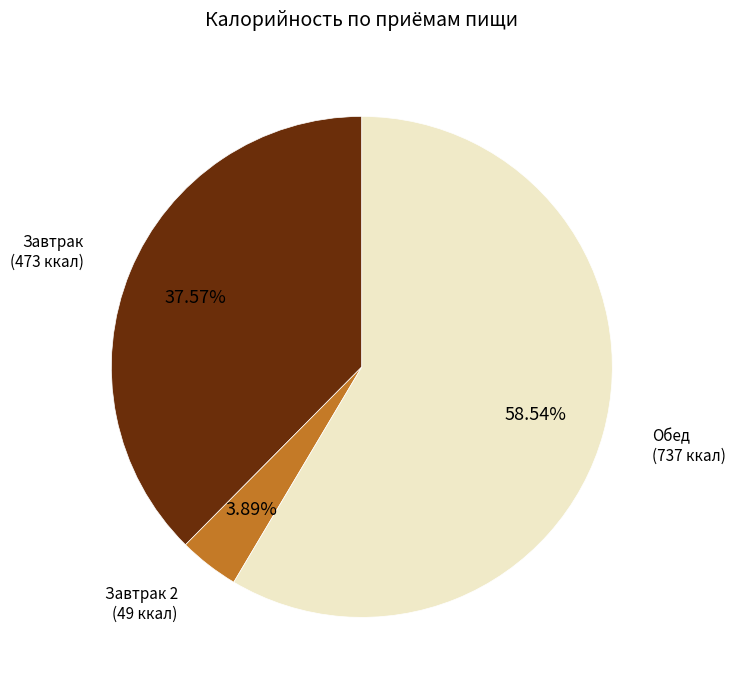

Which slice is the largest?

Обед